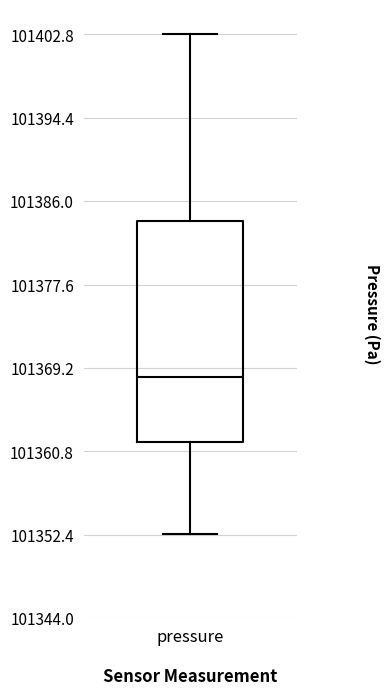

Where is the lower edge of the box for pressure on the y-axis? The values are not printed on the chart, so give them approximately, as read against the axis.

101362